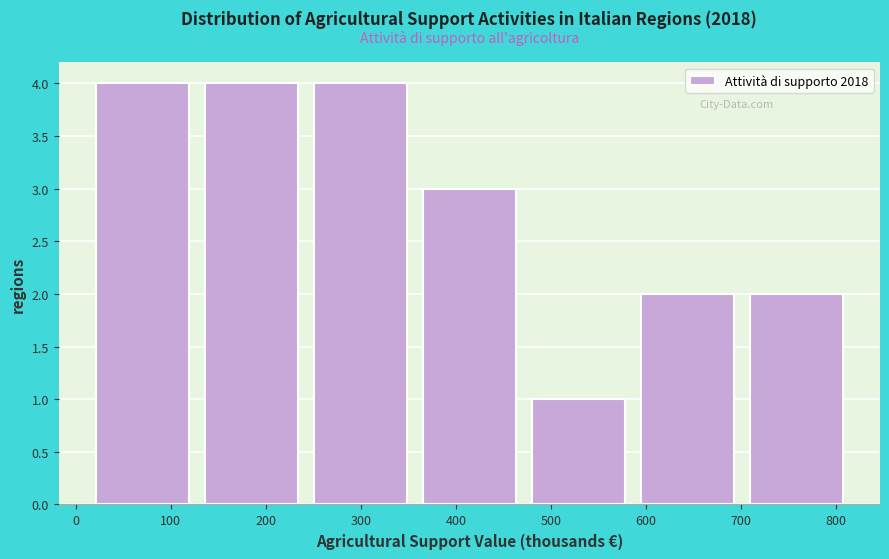

Reading left to right, list every bar in this chart as the range it spans on the x-axis followed by its height. Neither the bar edges nor the heights are printed on the chart, so give them approximately, as read against the axes.

10 to 130: 4
130 to 240: 4
240 to 360: 4
360 to 470: 3
470 to 590: 1
590 to 700: 2
700 to 820: 2